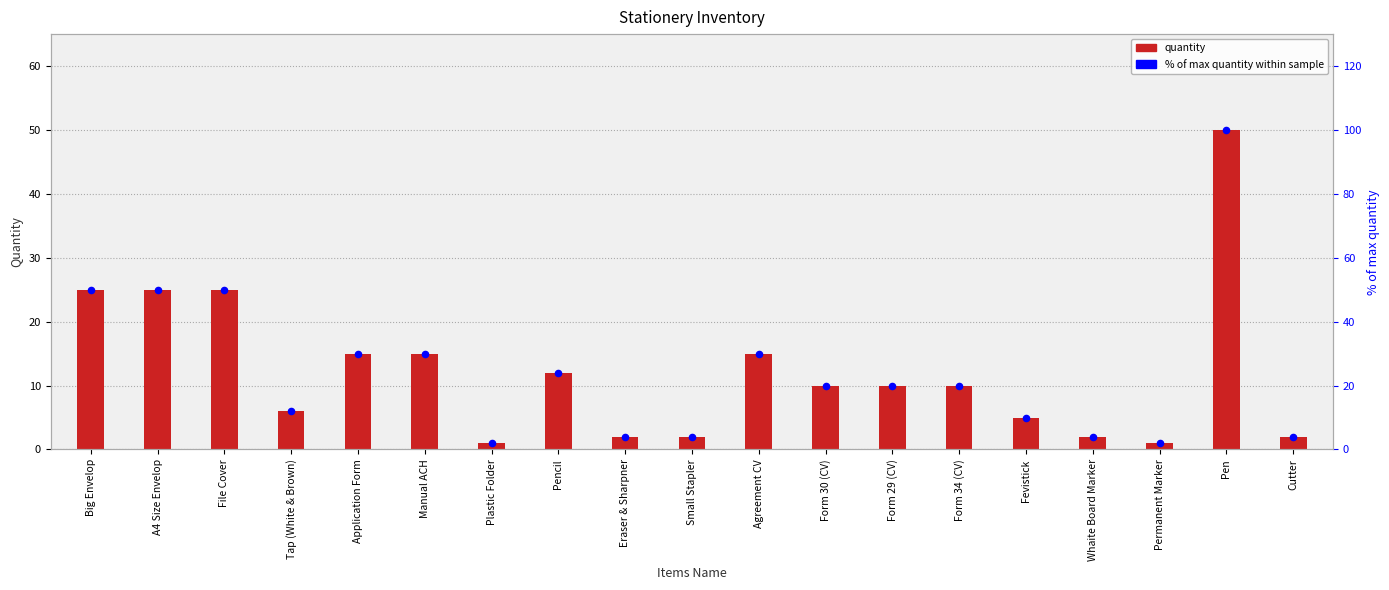

Which series reaches the minimum Y coordinate?

Quantity